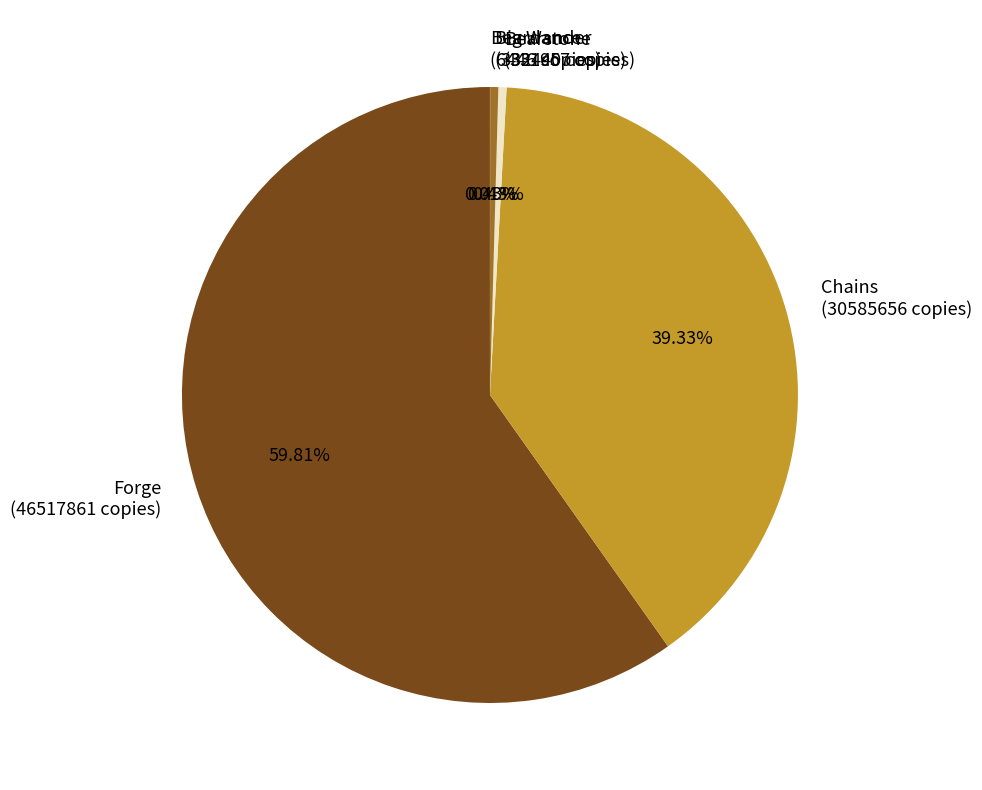

Does any single category account for the majority?

Yes